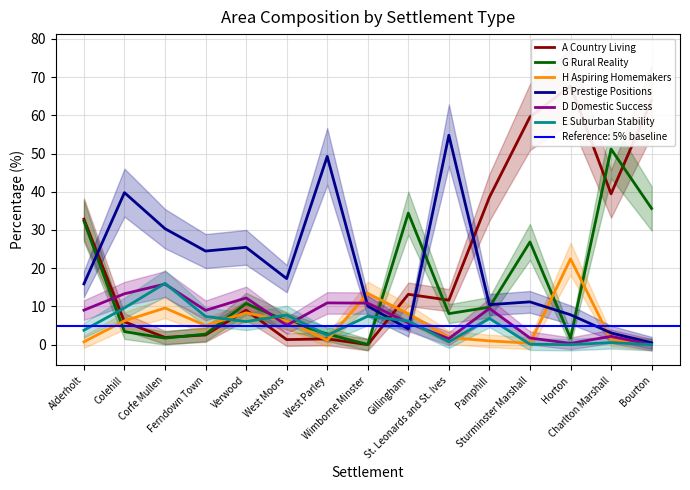

The B Prestige Positions series shows 17.5 at Sturminster Marshall. True or false?

False